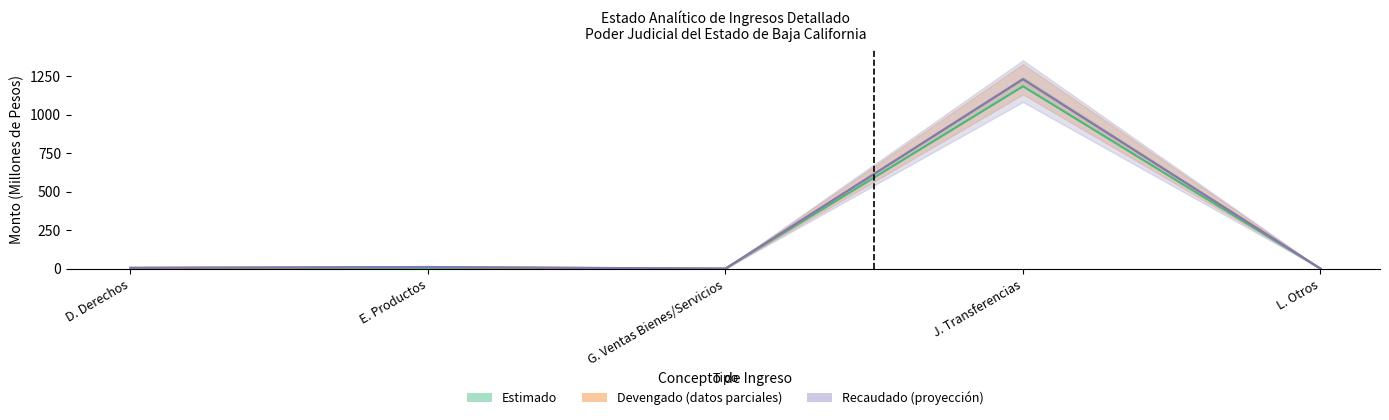

True or false: Devengado and Estimado intersect in this chart.

False